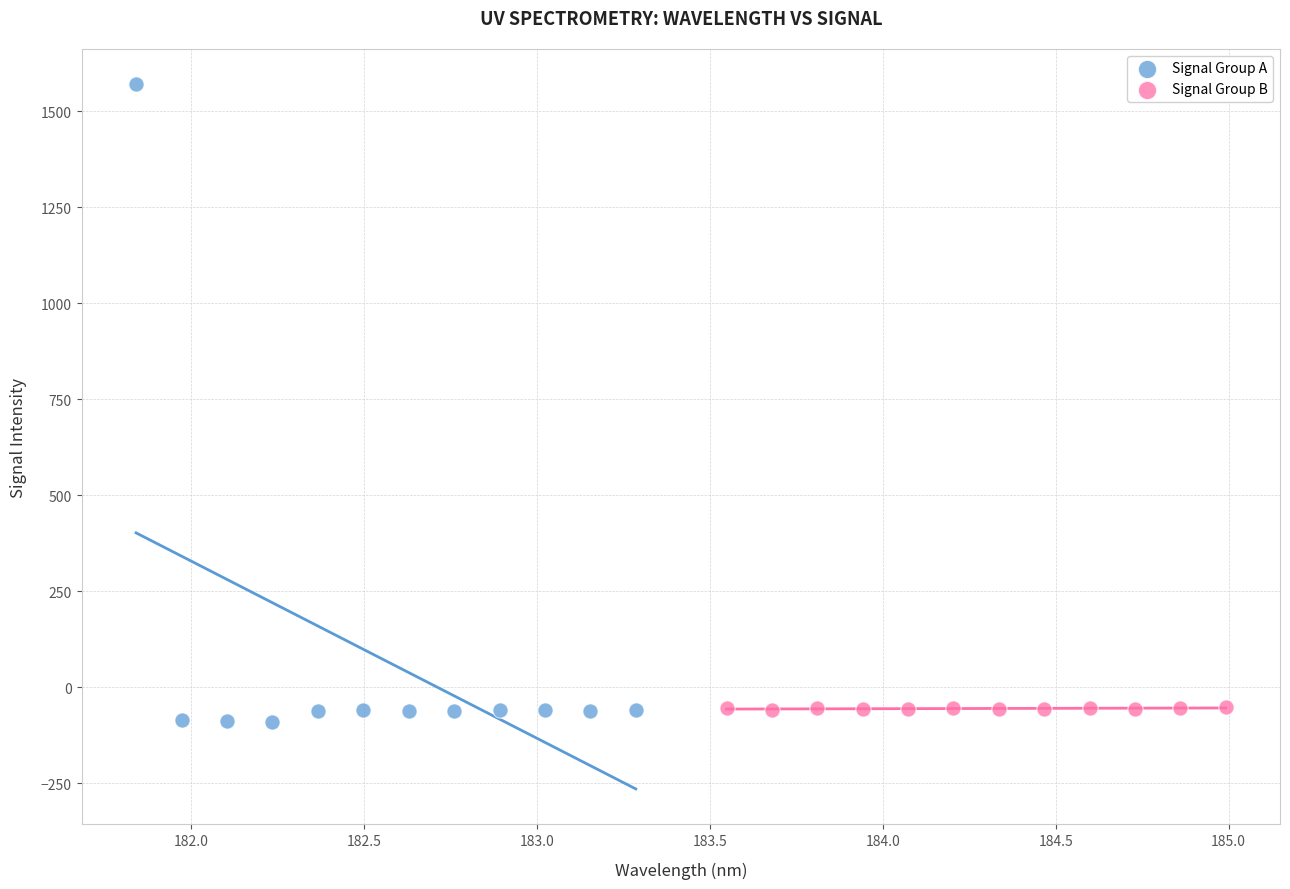

Which series has the largest Y range (max minus min)?

Signal Group A